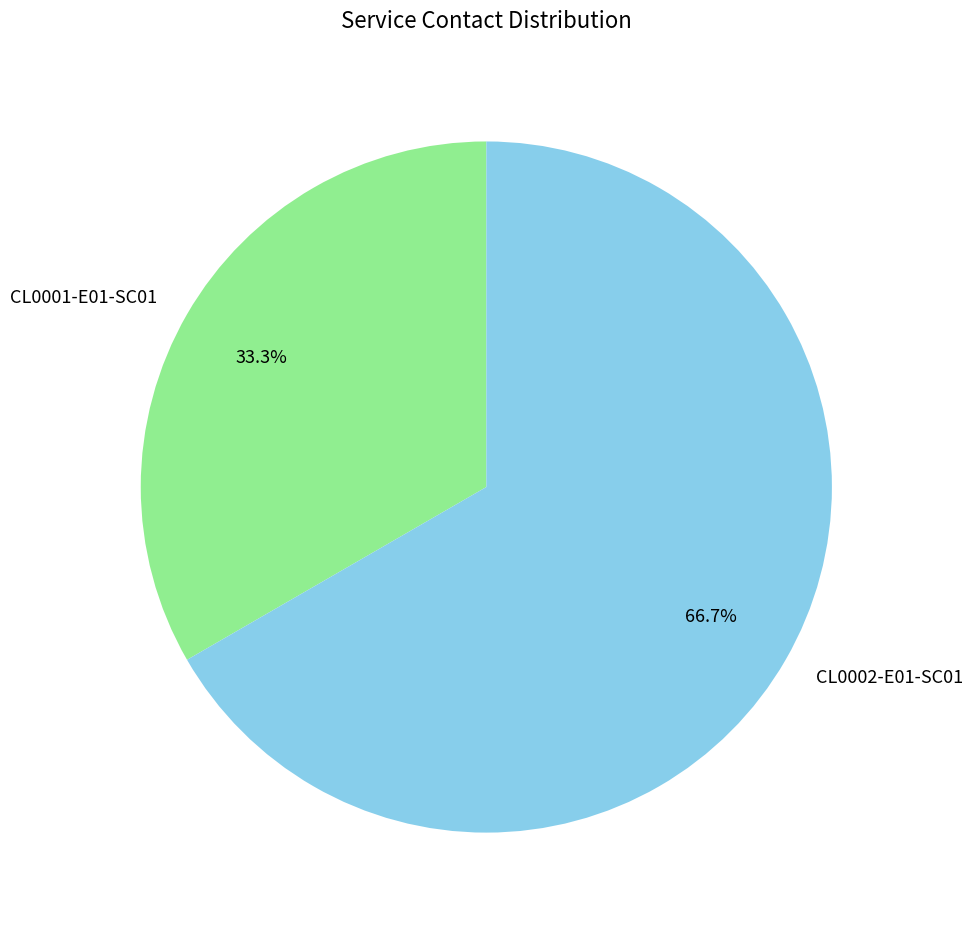

True or false: CL0001-E01-SC01 accounts for 43% of the total.

False